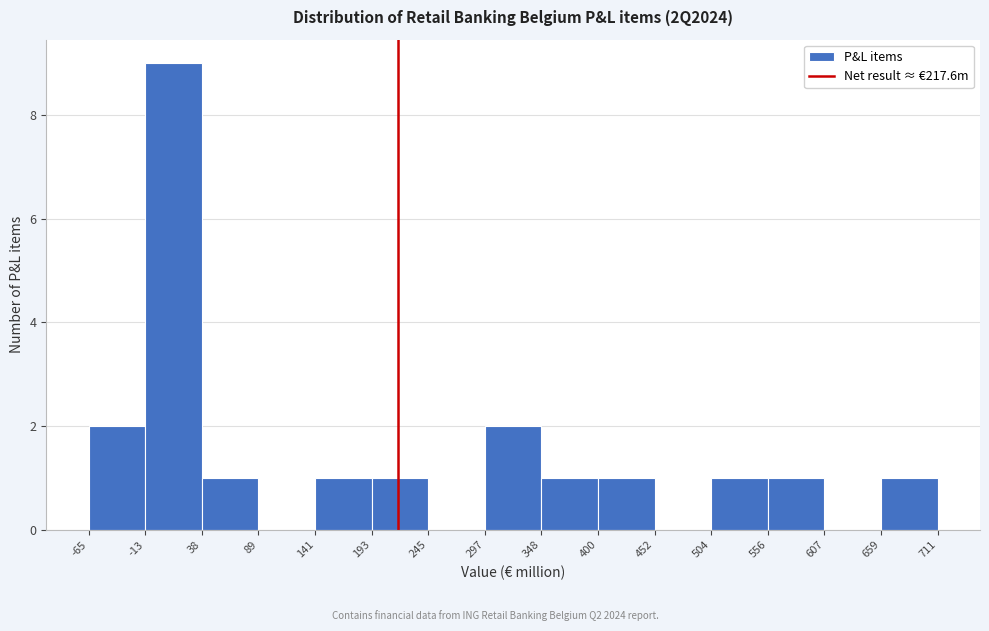

What is the height of the bar covering -13 to 38 on the x-axis? The values are not printed on the chart, so give them approximately, as read against the axis.

9